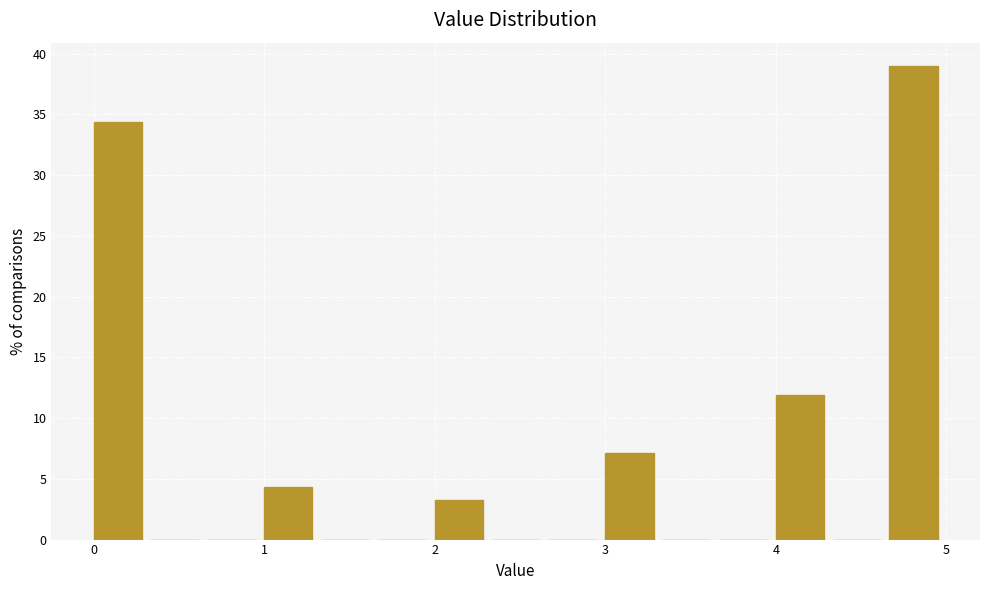

Read against the x-axis, roughly where is the centre of the tallest bar?

4.8